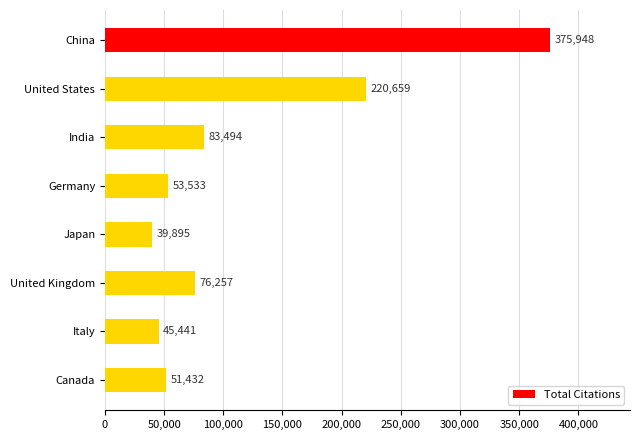

Reading top to bottom, what are all the values shown in this chart?

375948	220659	83494	53533	39895	76257	45441	51432